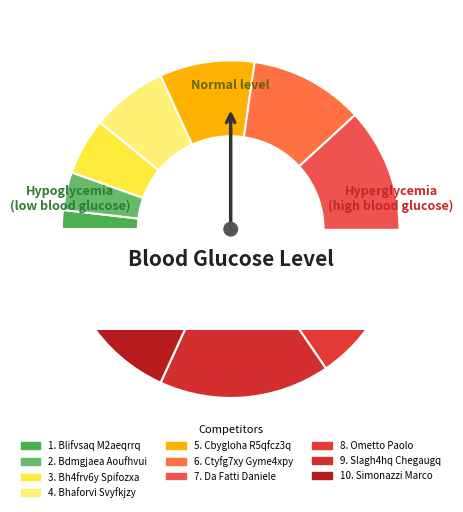

How many segments does this pie chart have?

10